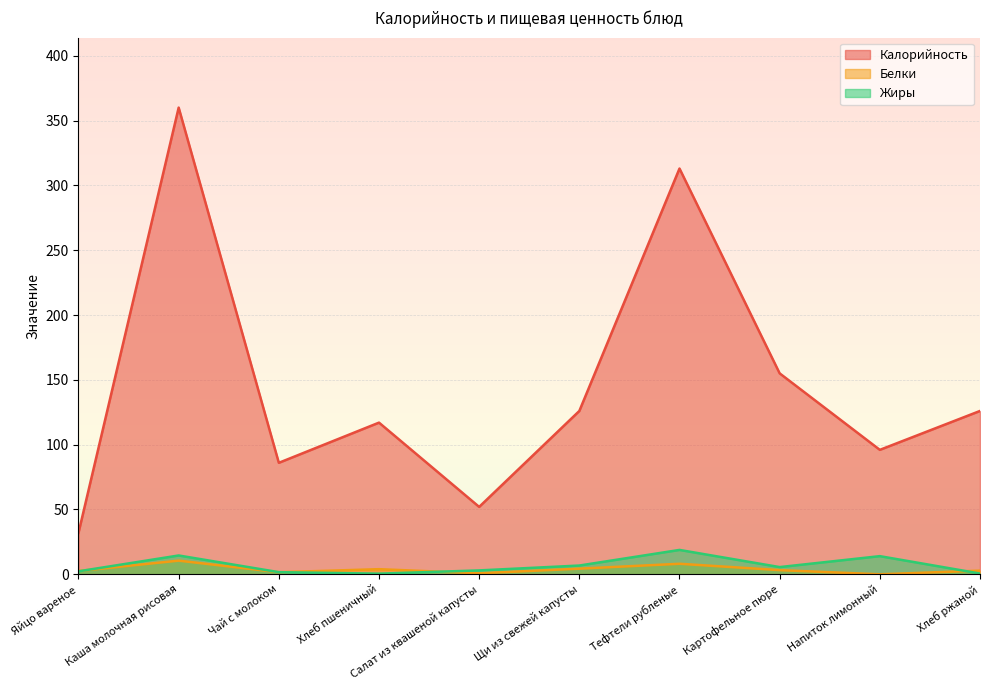

Reading left to right, transcribe all the data shown in this chart.

Калорийность: 32.0	360.0	86.0	117.0	52.0	126.0	313.0	155.0	96.0	126.0
Белки: 2.5	10.5	1.6	4.0	0.8	4.3	8.1	3.2	0.0	2.8
Жиры: 2.3	14.5	1.6	0.5	3.0	6.8	18.8	5.6	14.0	0.6